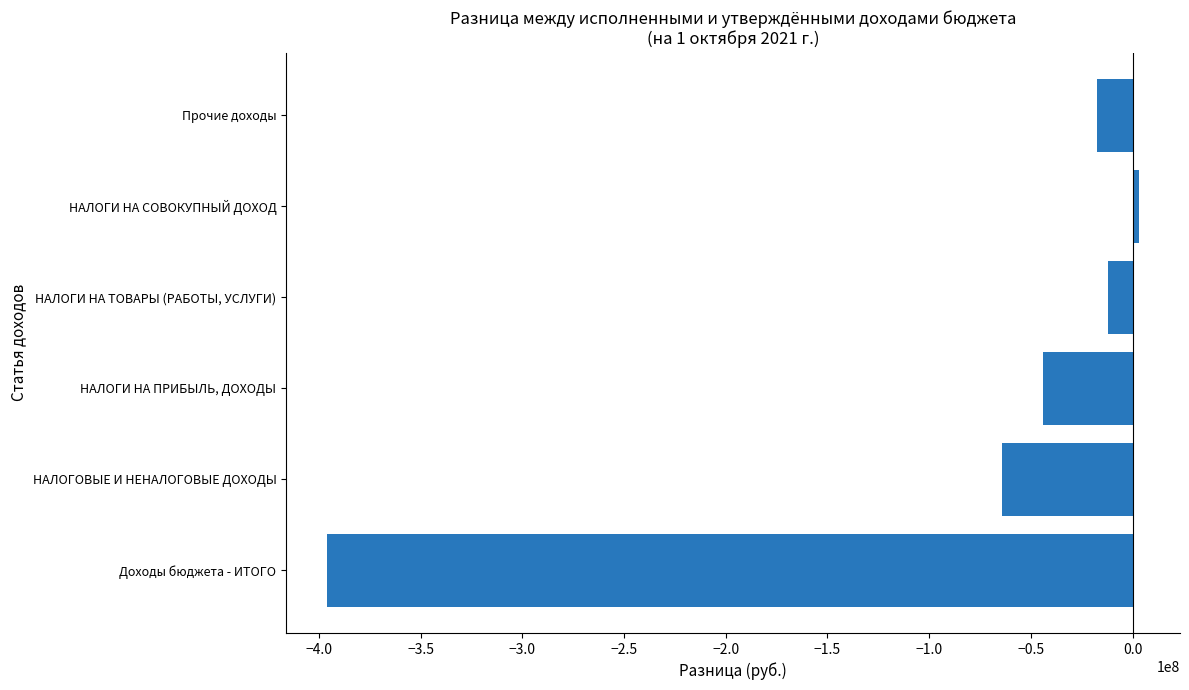

Is it true that the value at НАЛОГИ НА ТОВАРЫ (РАБОТЫ, УСЛУГИ) is -11984711.7?

True